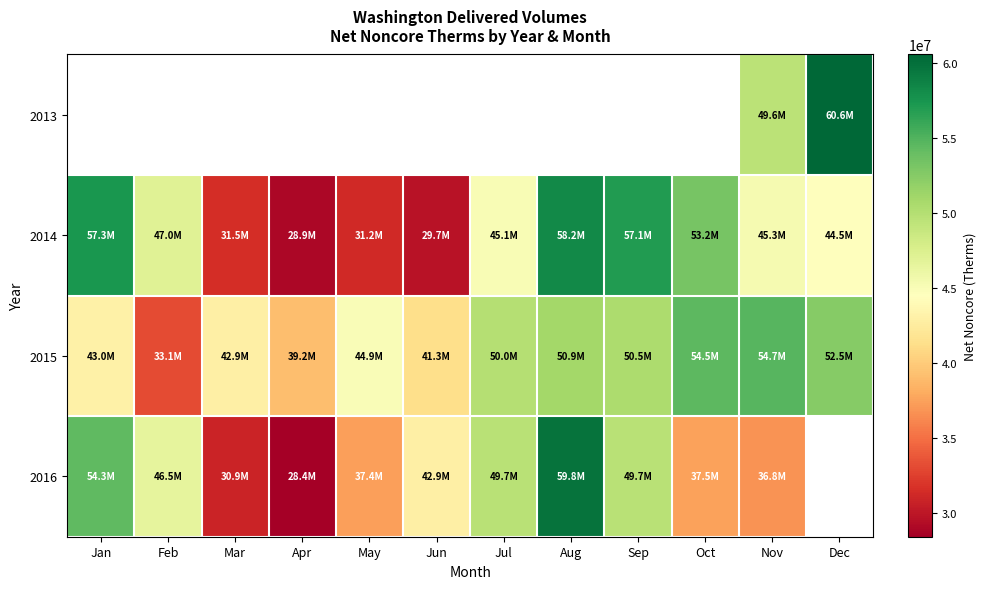

Which series has the largest total across all categories?

2015